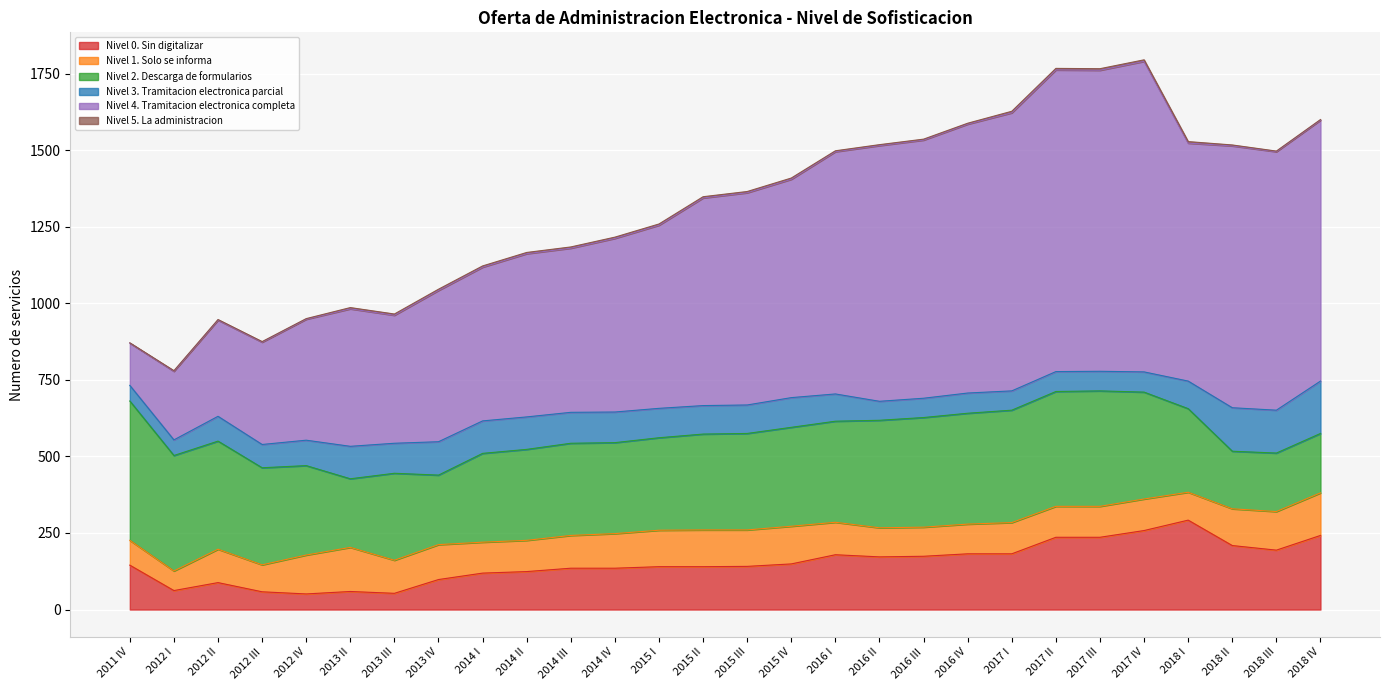

Which category has the highest value across all series?

2017 IV